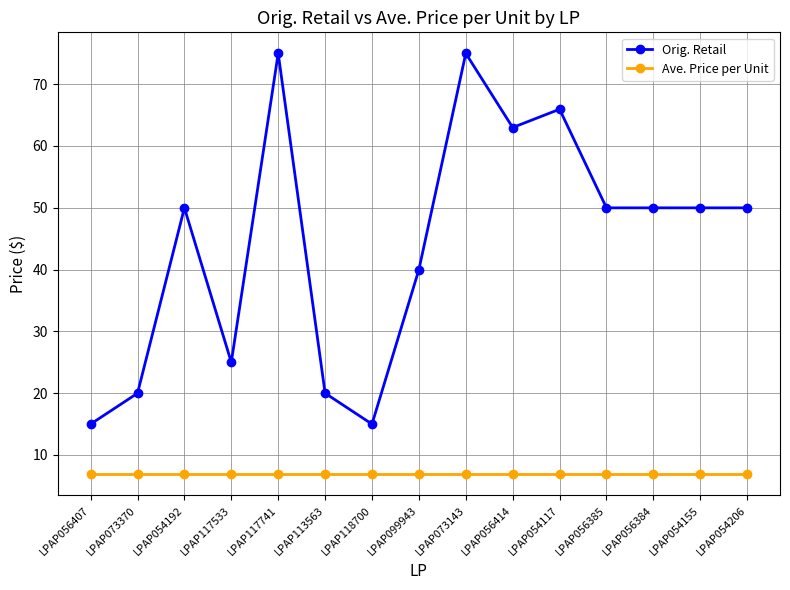

Rank the series by their average value, from highest to lowest.

Orig. Retail, Ave. Price per Unit